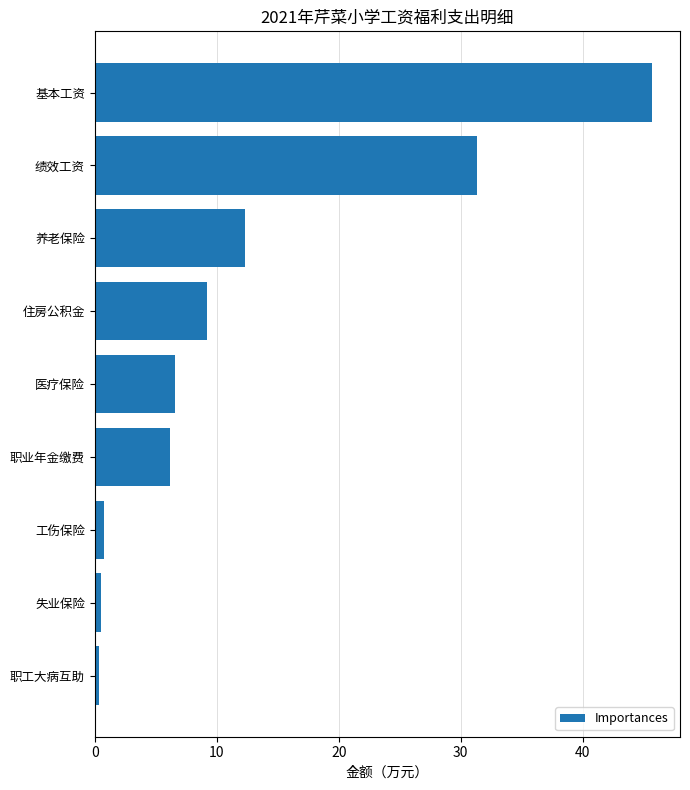

At which label is the value closest to 23?

绩效工资